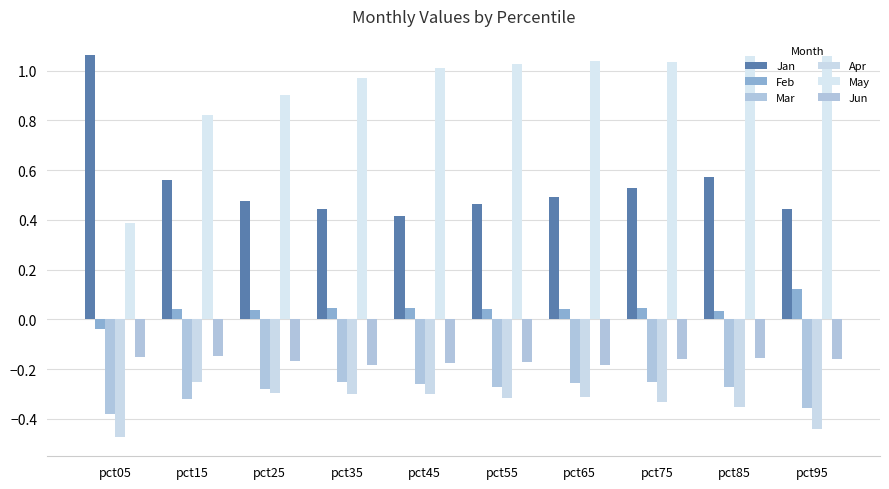

The value of Mar at pct05 is -0.4. True or false?

True